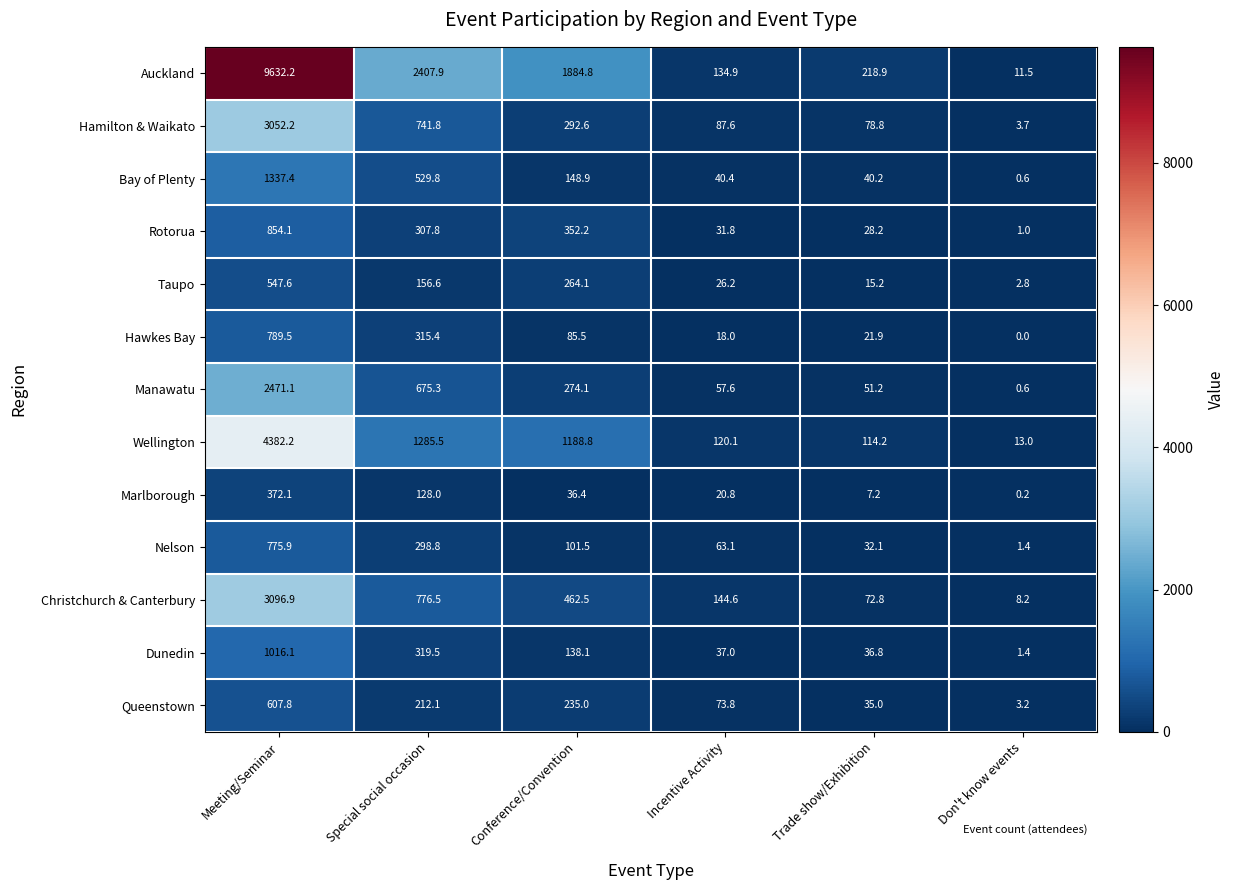

List the labels in order of Queenstown value, smallest first.

Don't know events, Trade show/Exhibition, Incentive Activity, Special social occasion, Conference/Convention, Meeting/Seminar